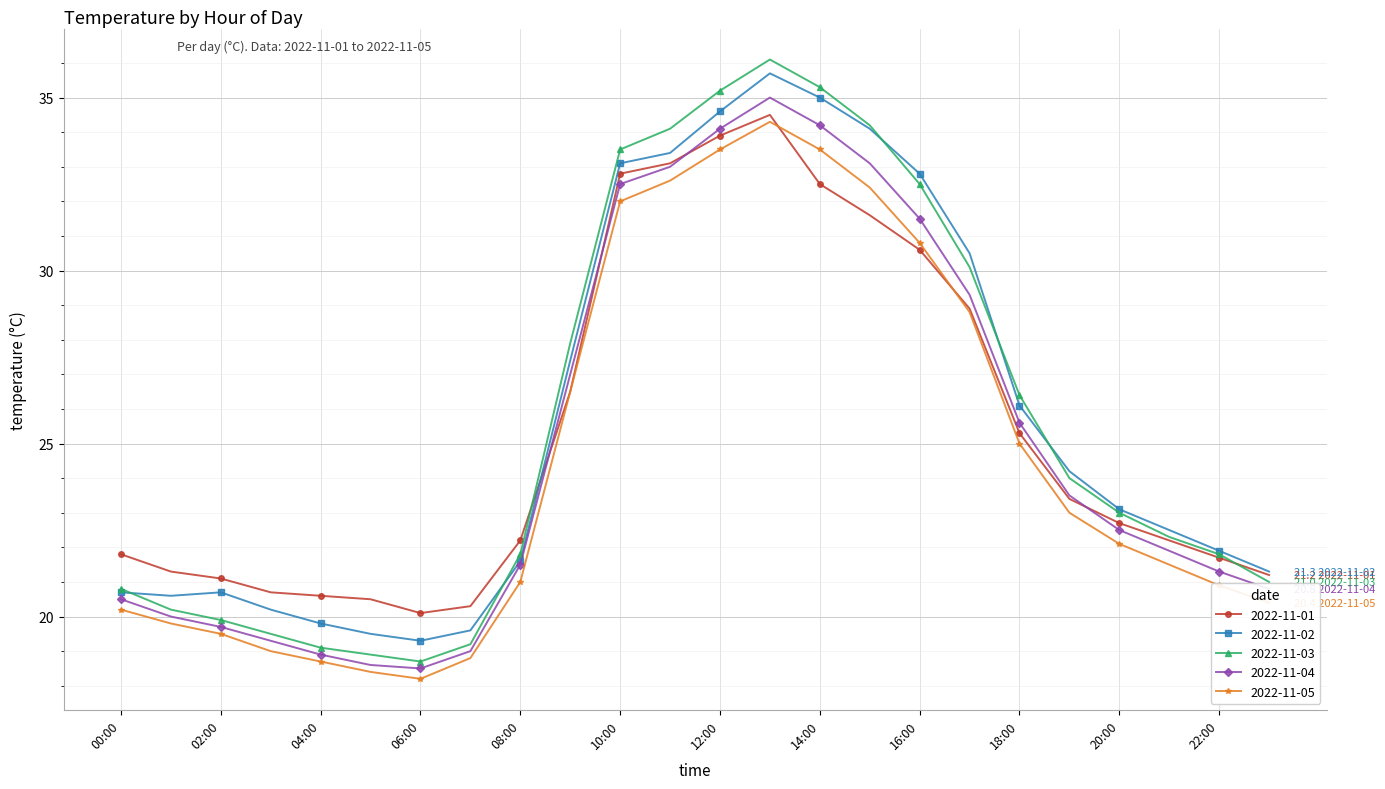

What is the value of the 2022-11-01 point at the 9th from the left?

22.2